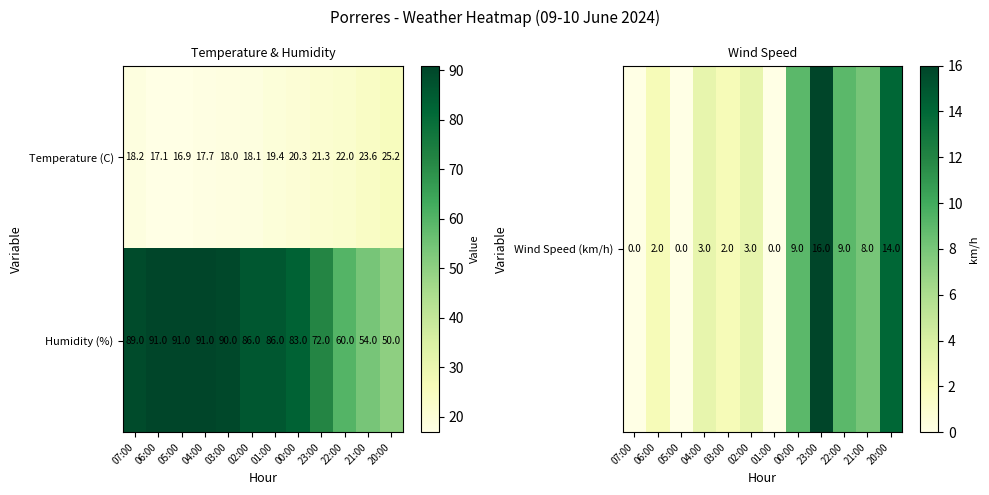

What is the total value across all series at 23:00?

93.3